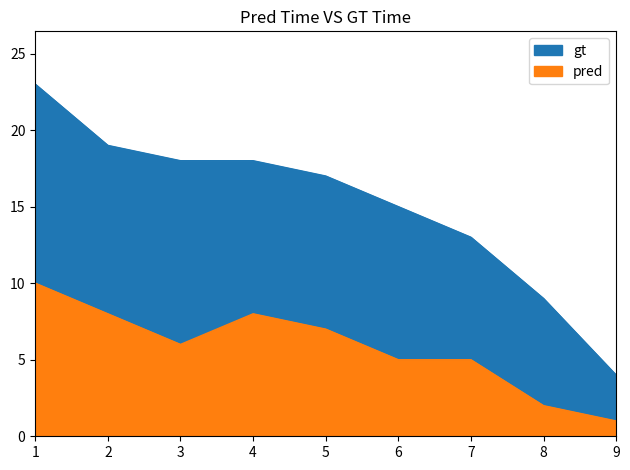

At which category does Gewonnene Spiele reach its first local peak?

4